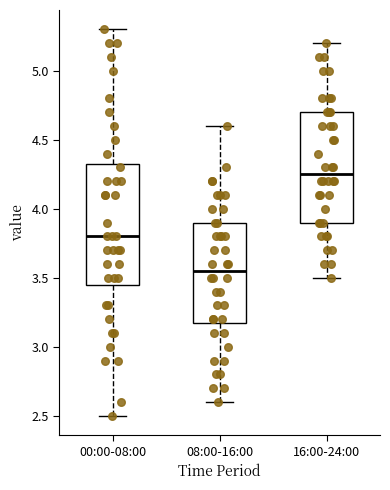

Reading left to right, transcribe this box plot: for each box, give where its median line is, the range the box spans, and where its two whiskers end, as read against the y-axis. The values are not printed on the chart, so give them approximately, as read against the axis.

00:00-08:00: median 3.80, box 3.45 to 4.35, whiskers 2.50 to 5.30
08:00-16:00: median 3.55, box 3.20 to 3.90, whiskers 2.60 to 4.60
16:00-24:00: median 4.25, box 3.90 to 4.70, whiskers 3.50 to 5.20